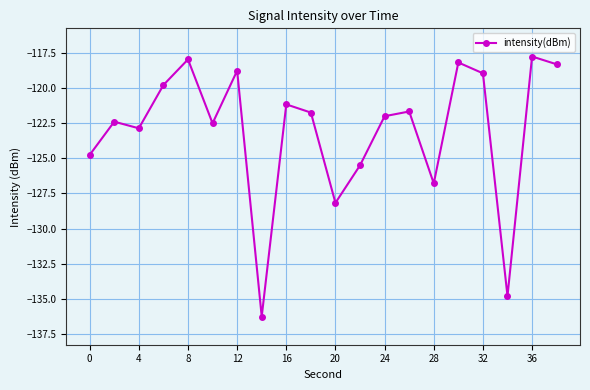

How many interior local peaks (higher than both neighbors) does the data have?

7